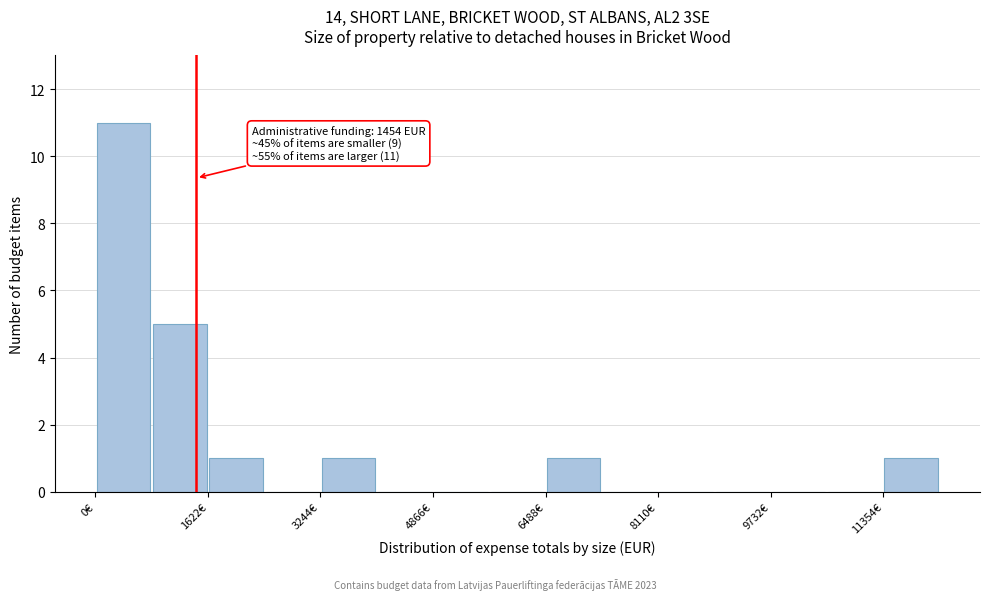

Over which range of the x-axis is the bar tallest?

0 to 800